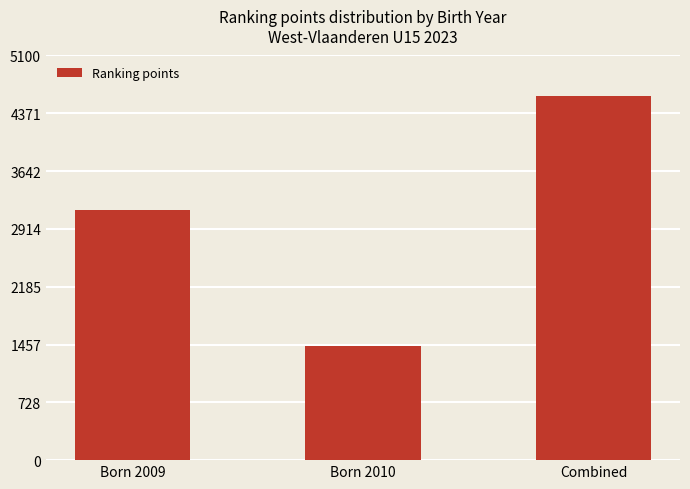

What is the difference between the maximum and minimum values?

3157